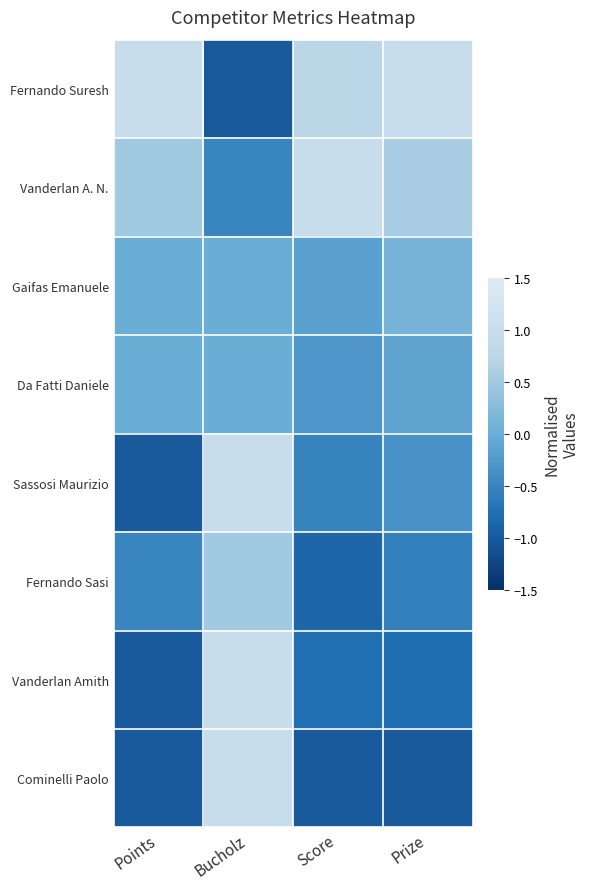

At how many categories does at least one series exceed 0?

4